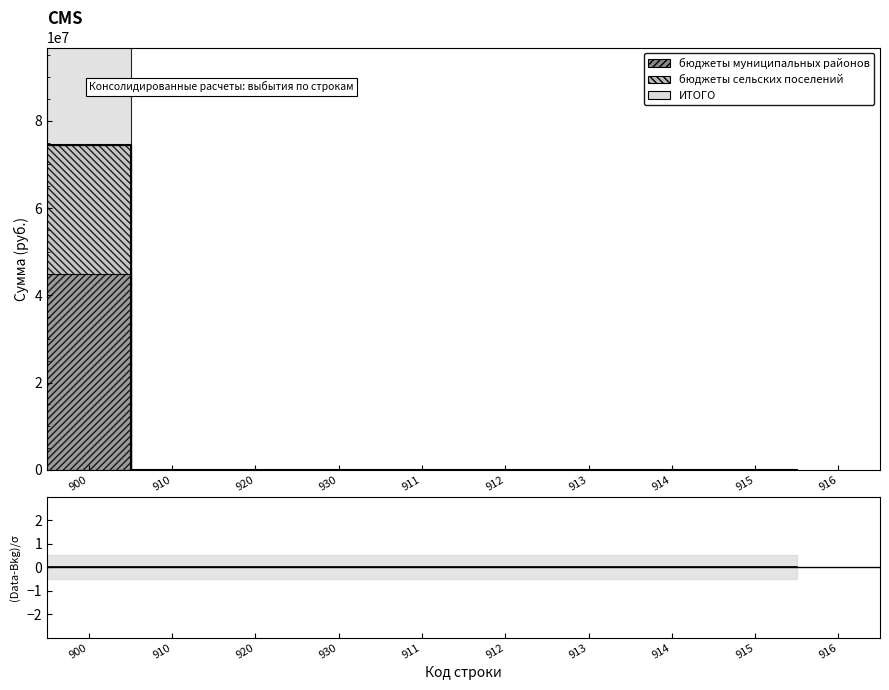

What position from the left is 914?

8